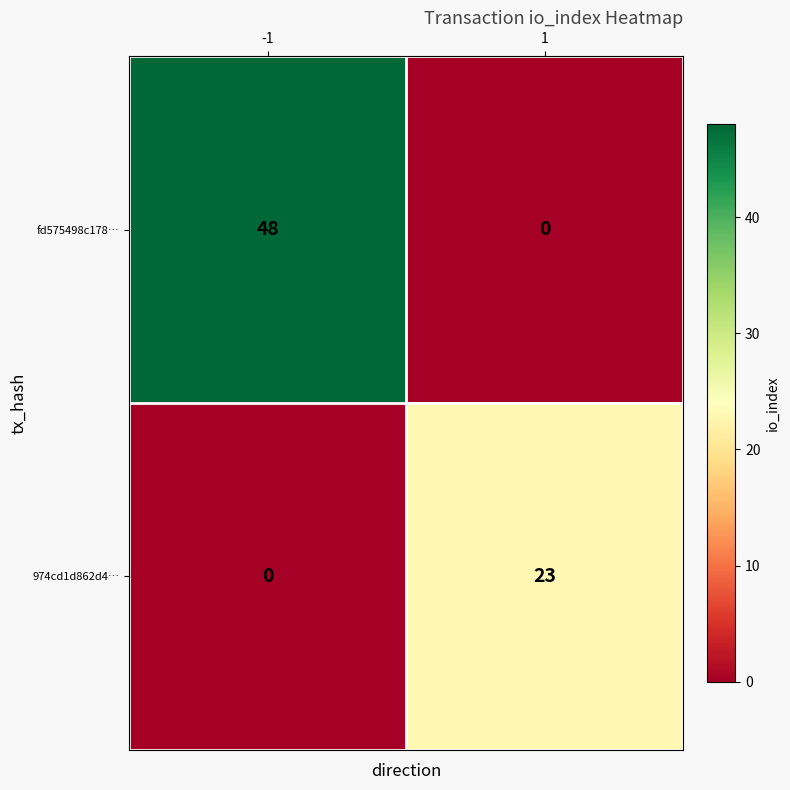

The 974cd1d862d4… series shows 37 at 1. True or false?

False